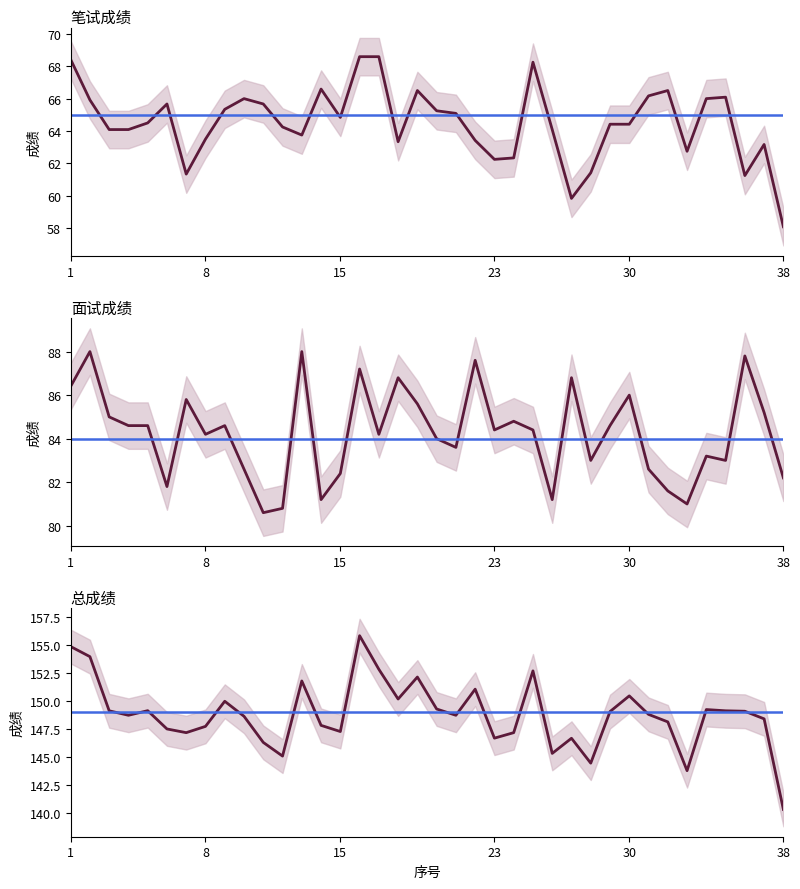

Which series has the widest spread of values?

总成绩